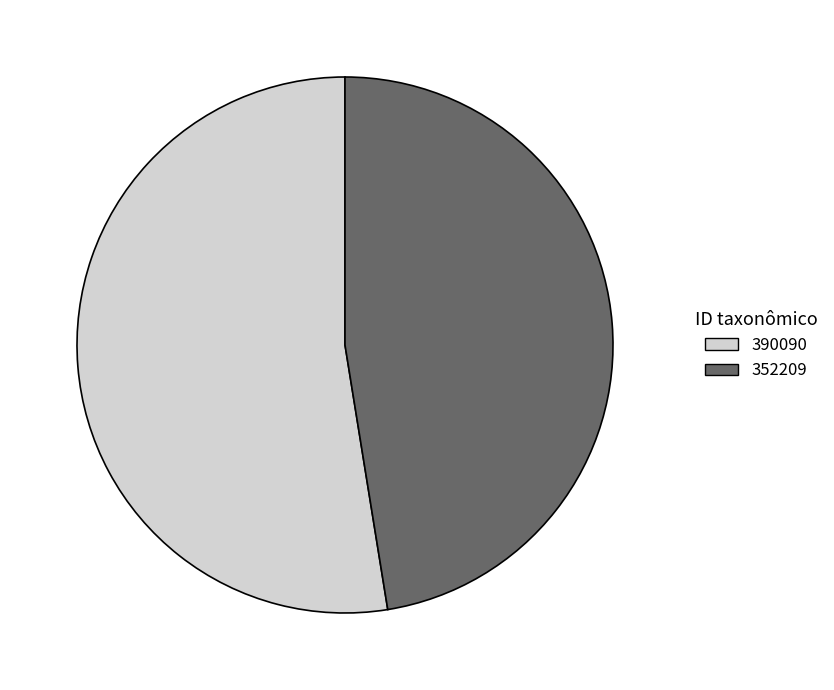

Does 352209 represent more than half of the total?

No